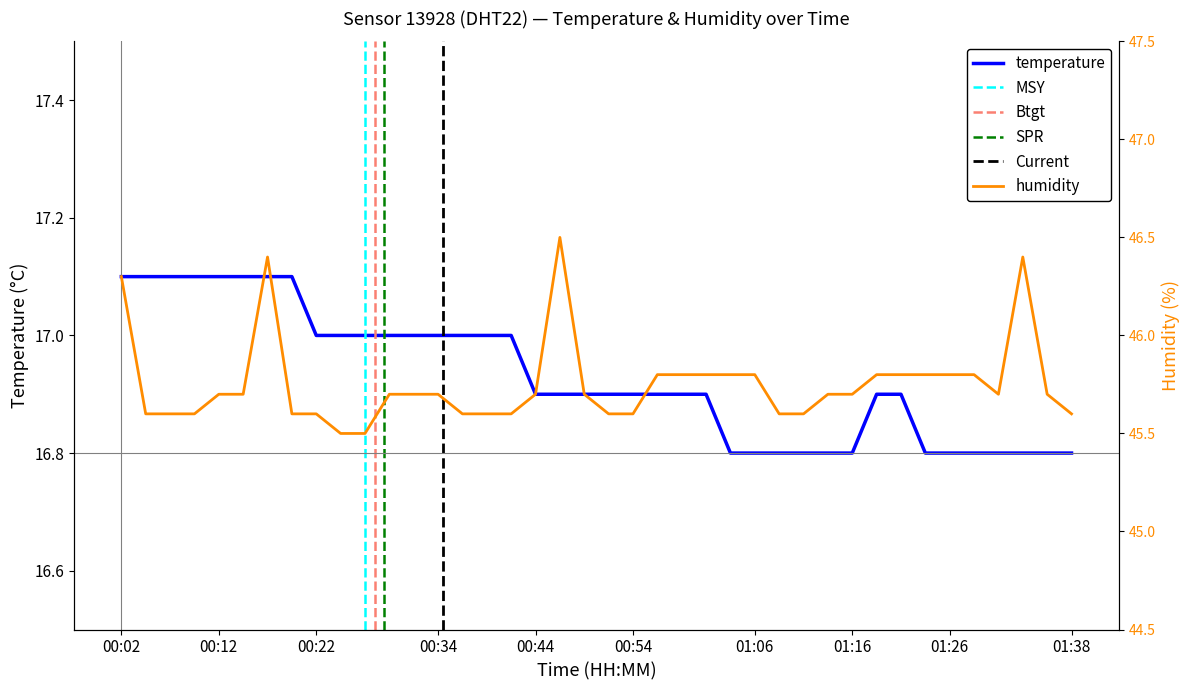

Where is humidity nearest to the value 46?

00:56